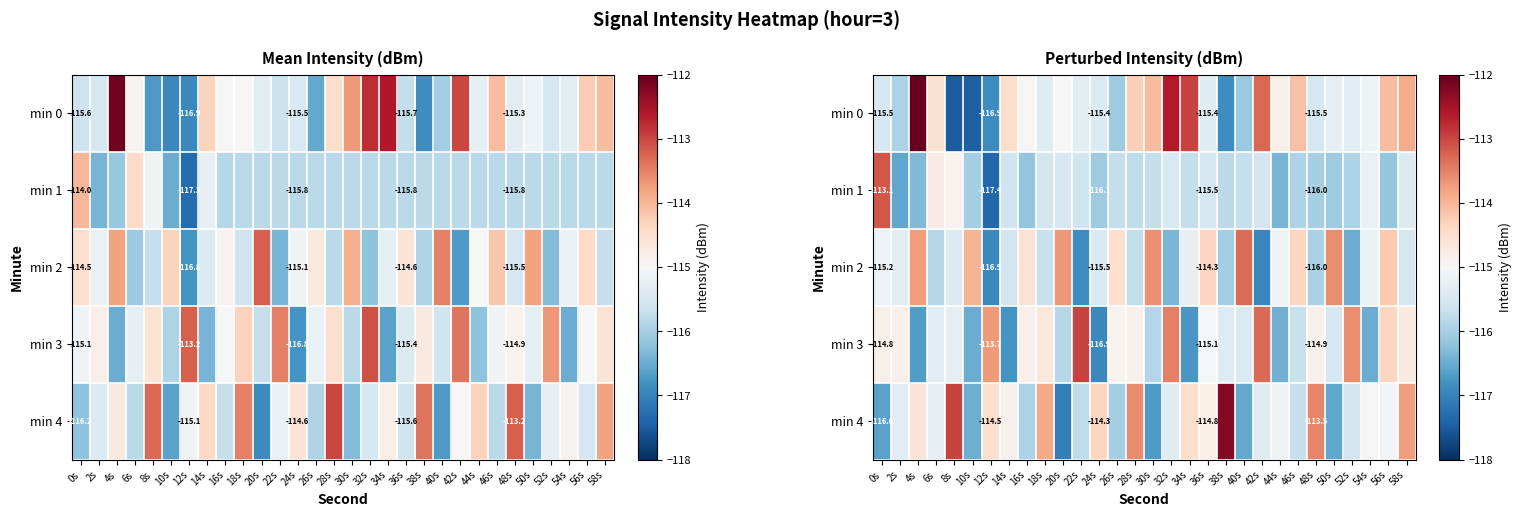

At which label is min 4 closest to -114?

18s